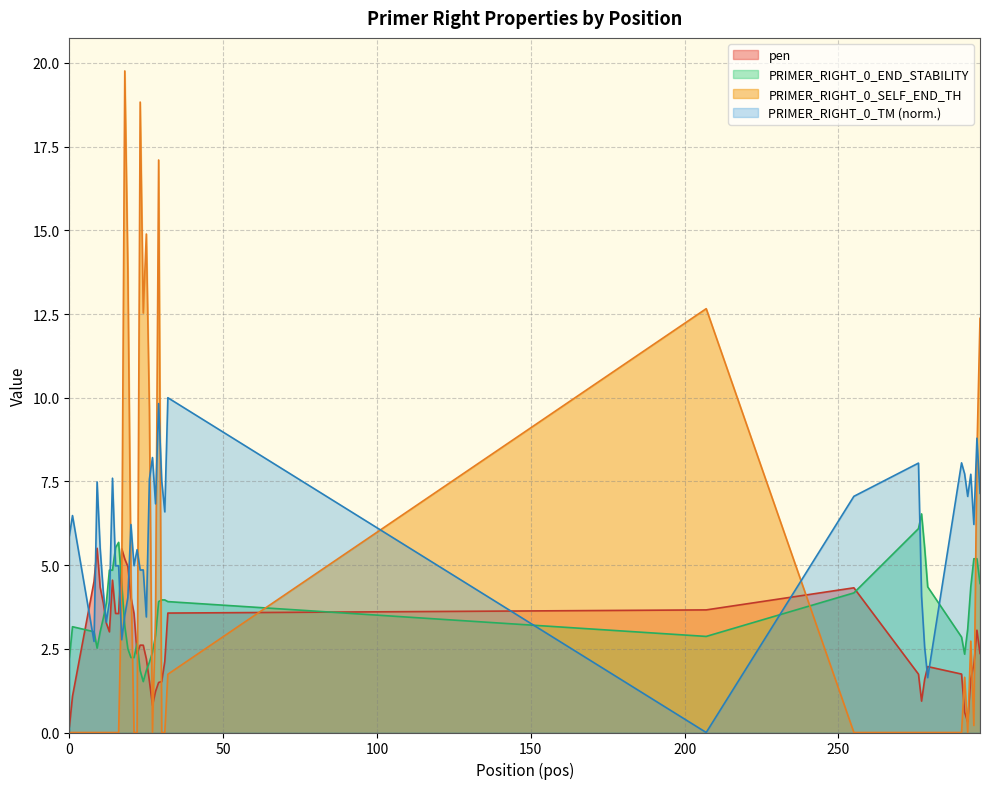

True or false: PRIMER_RIGHT_0_SELF_END_TH has a value of 1.2 at 17.

False